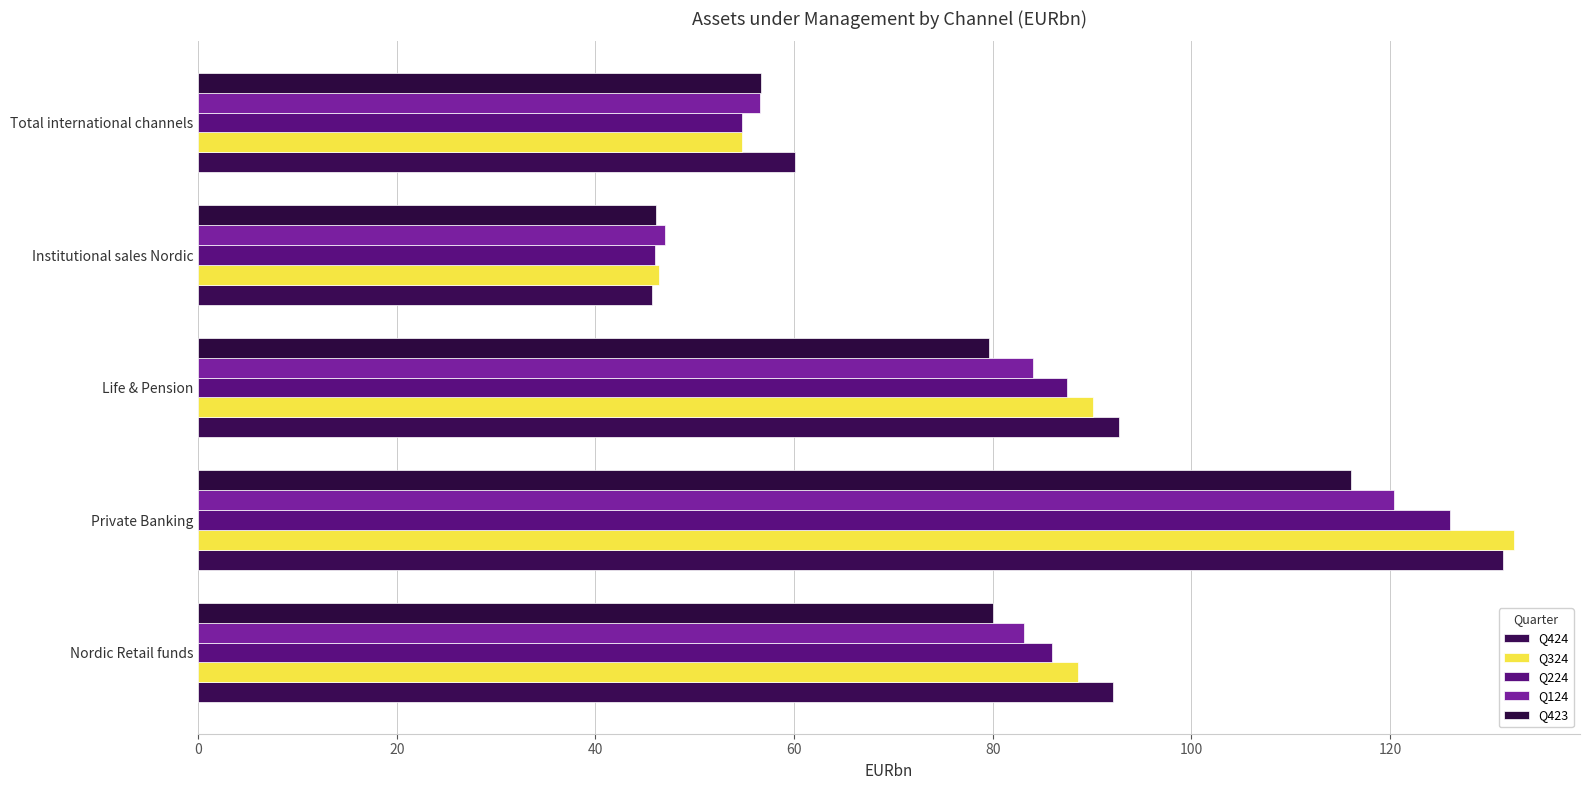

What is the minimum value for Q424?

45.7